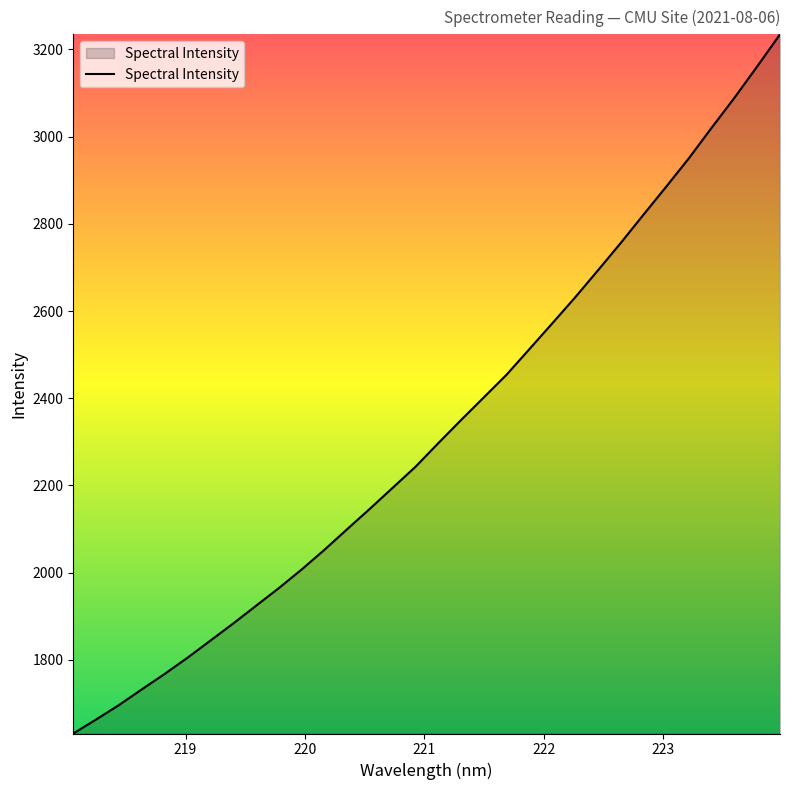

What is the greatest value displayed?

3234.7